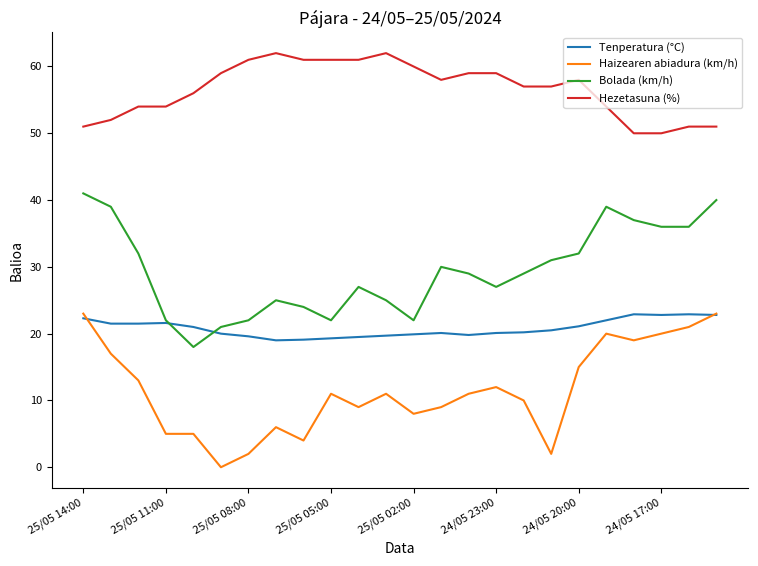

Which series has the largest total across all categories?

Hezetasuna (%)